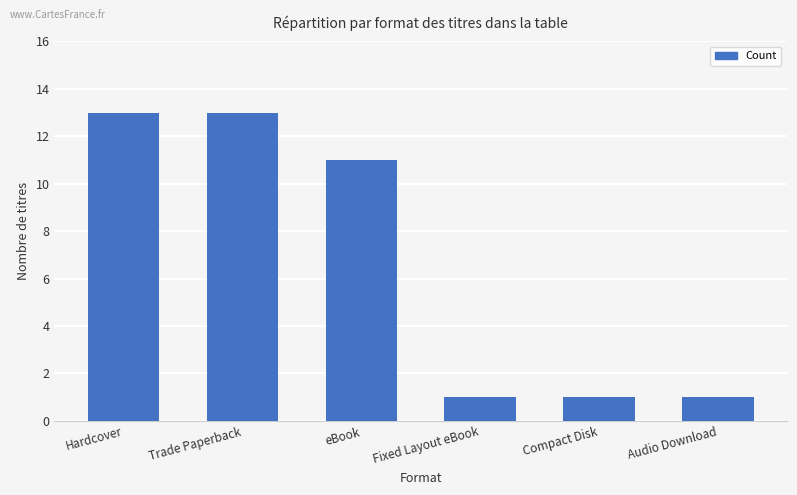

What is the sum of the values at Fixed Layout eBook and Hardcover?

14